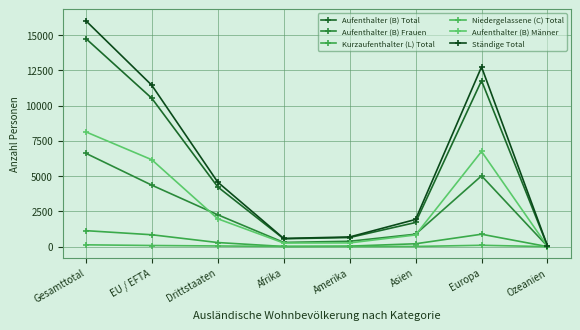

True or false: Aufenthalter (B) Frauen has a value of 6622 at Gesamttotal.

True